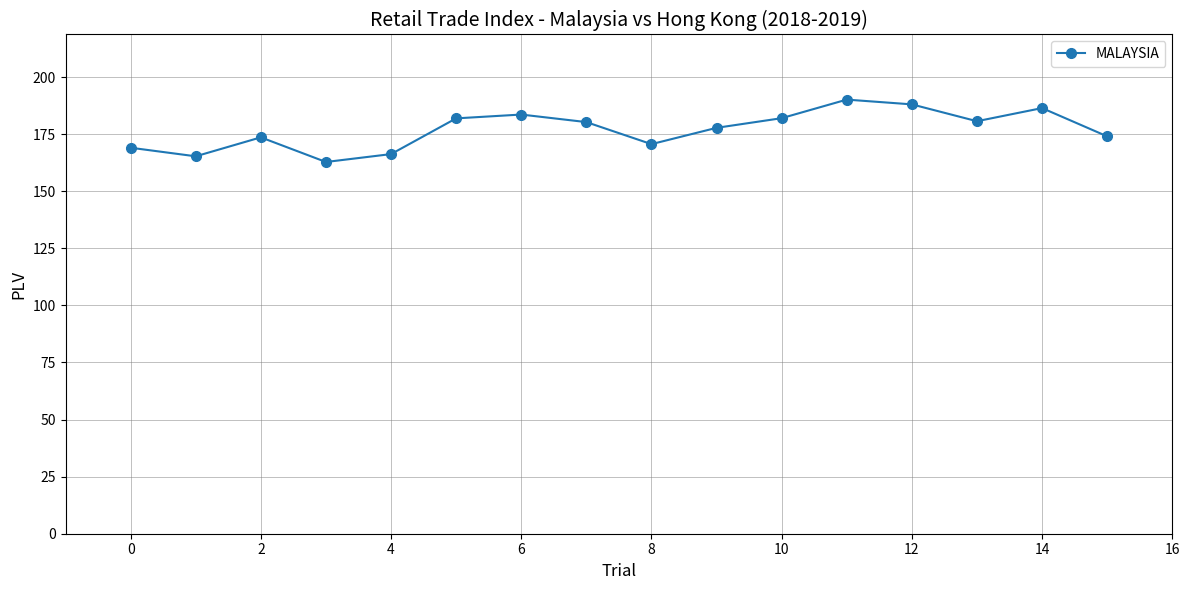

What is the difference between the second highest and second lowest values?

22.7